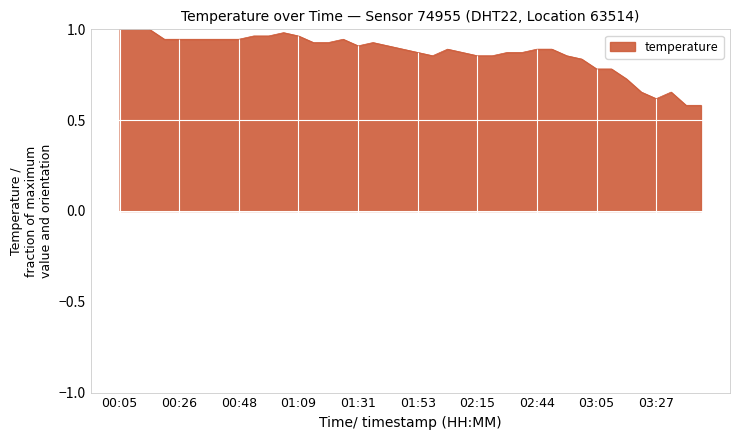

What is the difference between the second highest and minimum values?

0.4